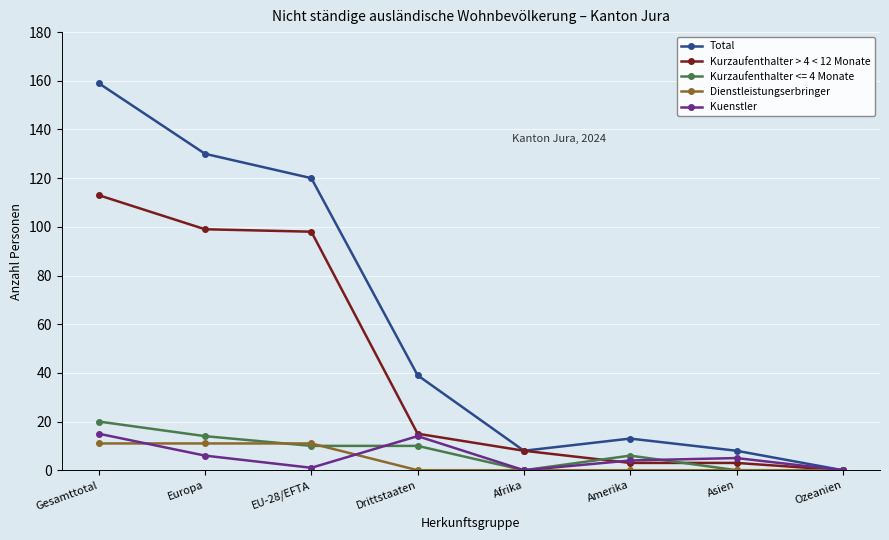

What is the sum of all Kuenstler values?

45